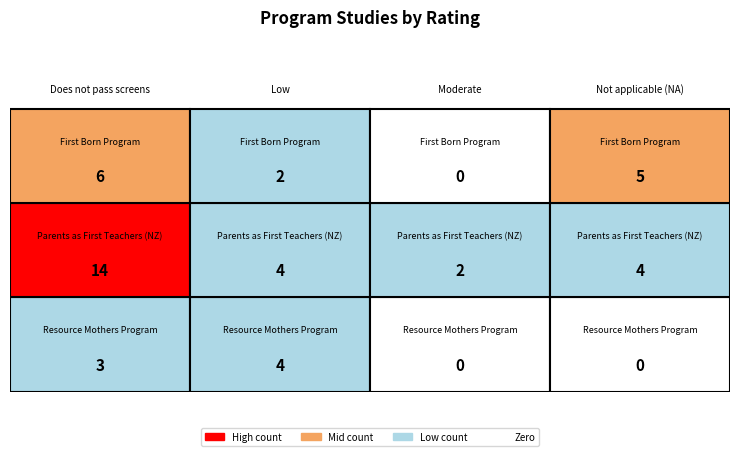

The Resource Mothers Program series shows 1 at 2. True or false?

False